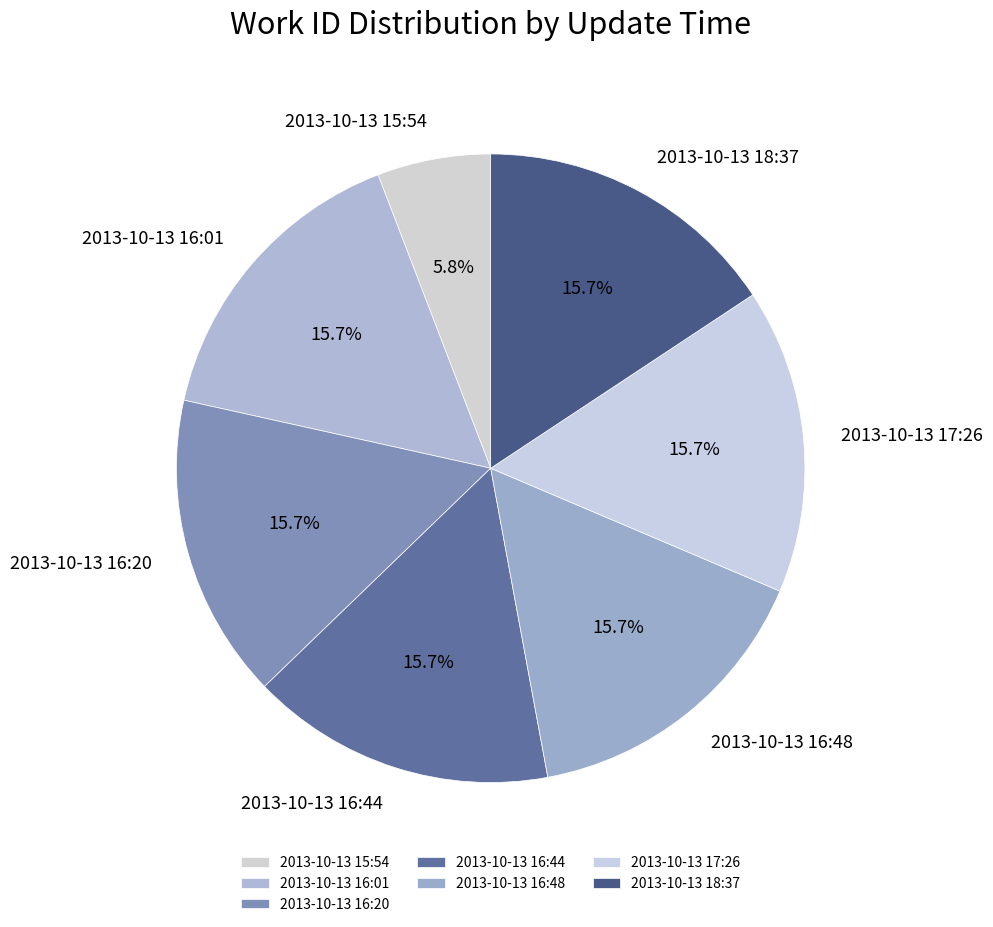

What is the smallest slice in the pie chart?

2013-10-13 15:54